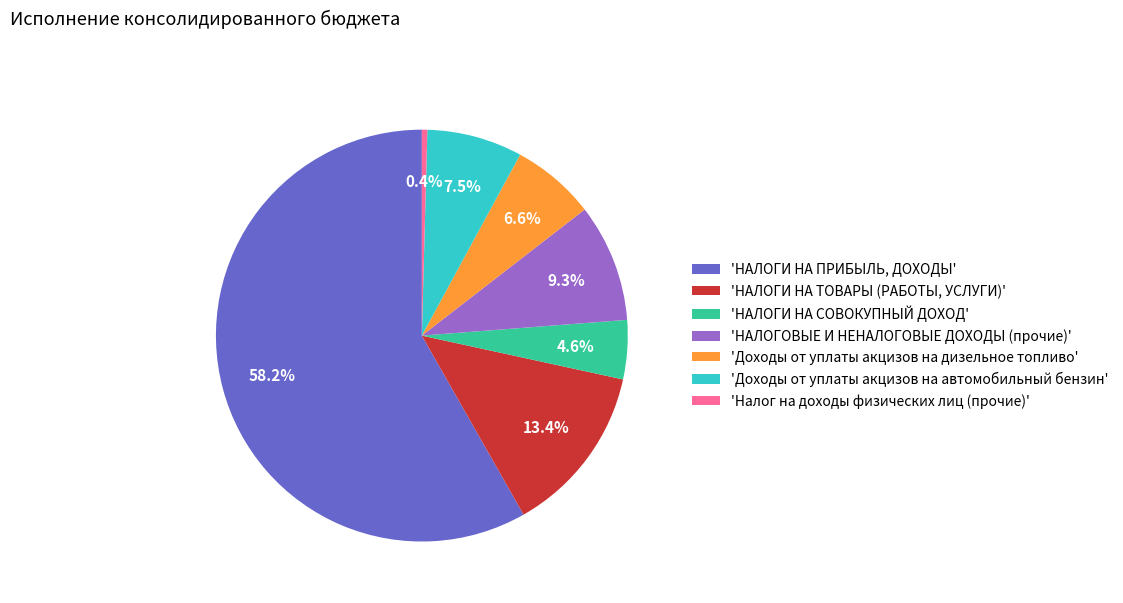

What is the ratio of the value at 'НАЛОГИ НА ПРИБЫЛЬ, ДОХОДЫ' to the value at 'НАЛОГОВЫЕ И НЕНАЛОГОВЫЕ ДОХОДЫ (прочие)'?

6.3